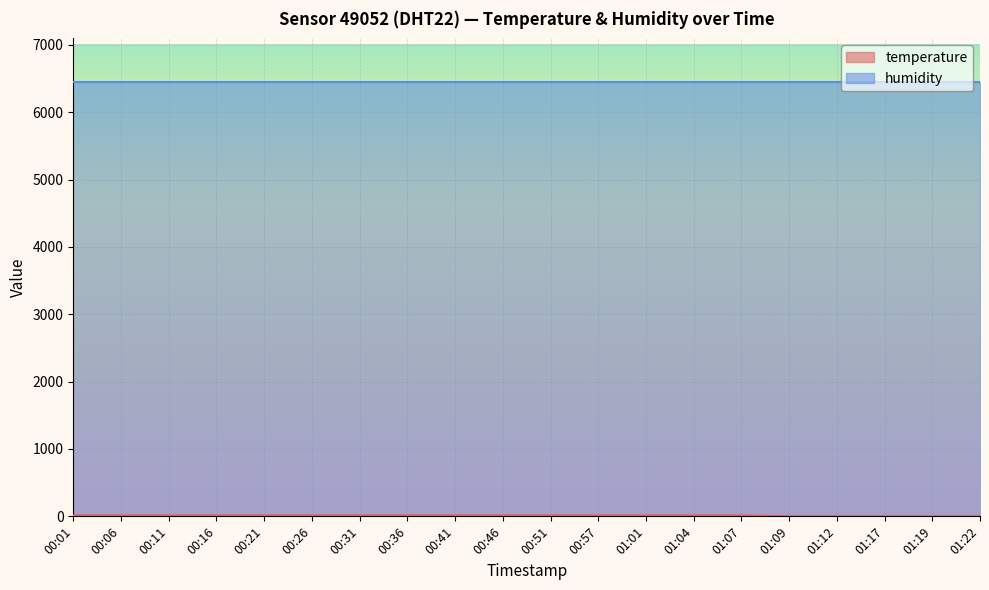

At which category does the data reach its first local peak?

01:04